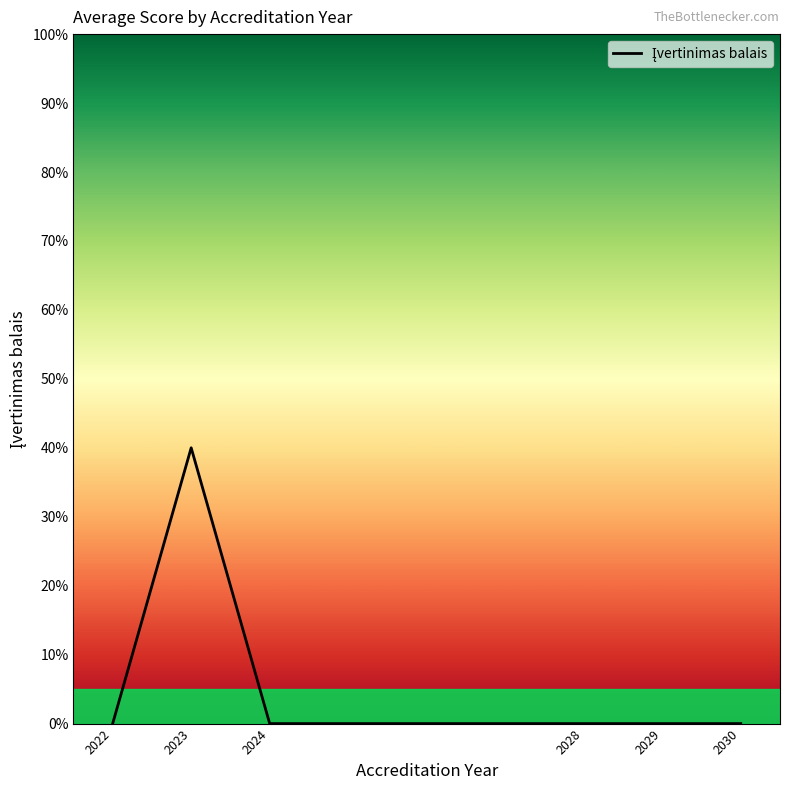

What is the maximum value shown in the chart?

40